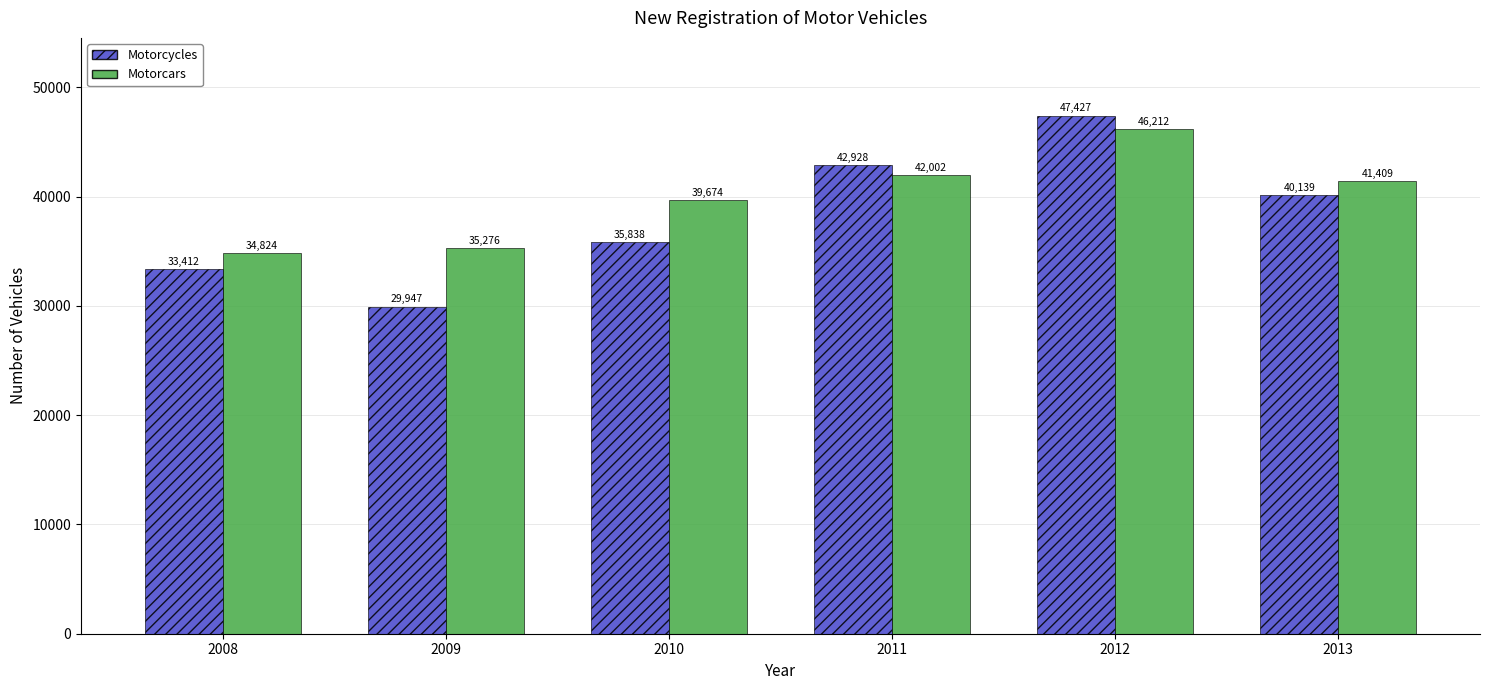

What is the maximum value shown in the chart?

47427